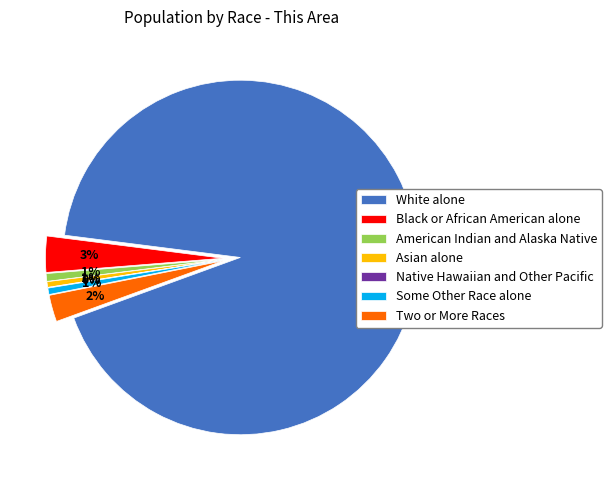

Count the number of slices in the pie.

7